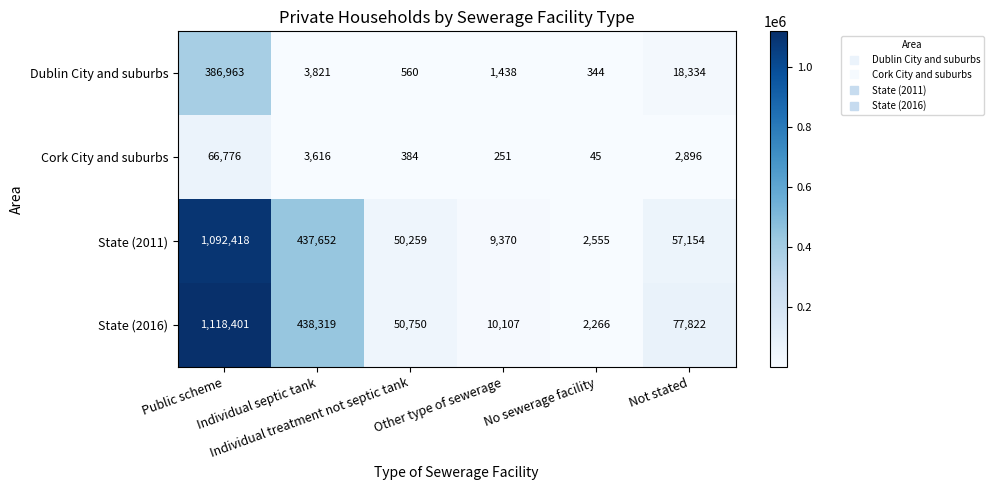

What is the highest value of the Dublin City and suburbs series?

386963